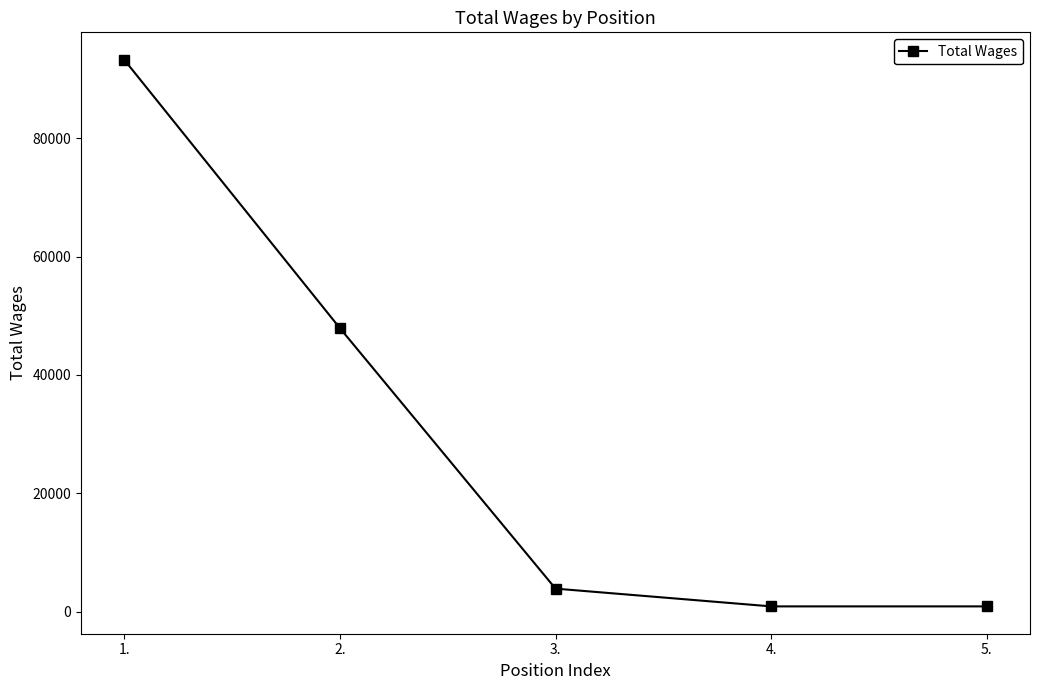

What is the sum of the values at 5. and 1.?

94162.0